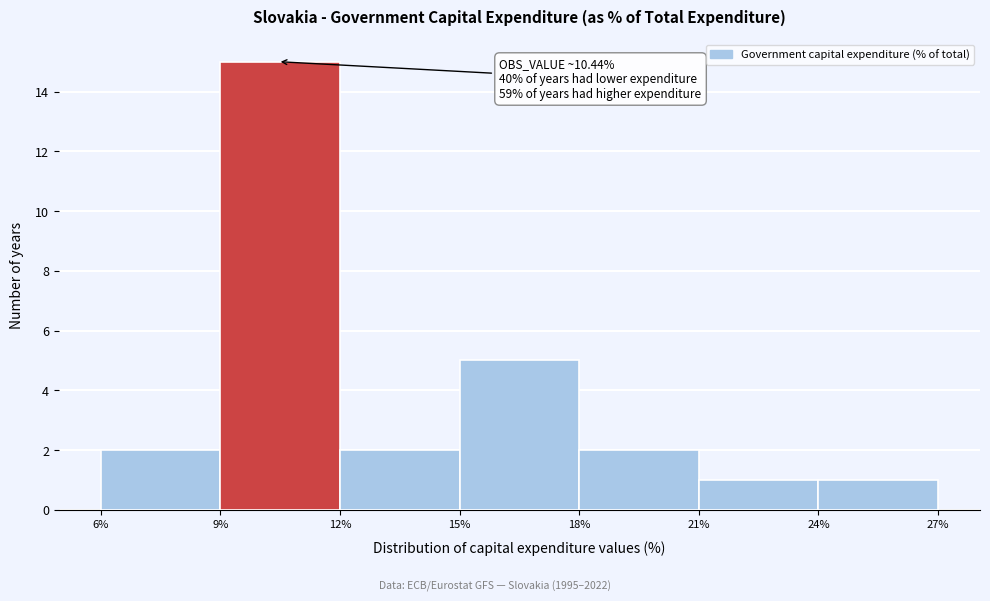

Which range on the x-axis has the tallest bar?

9% to 12%